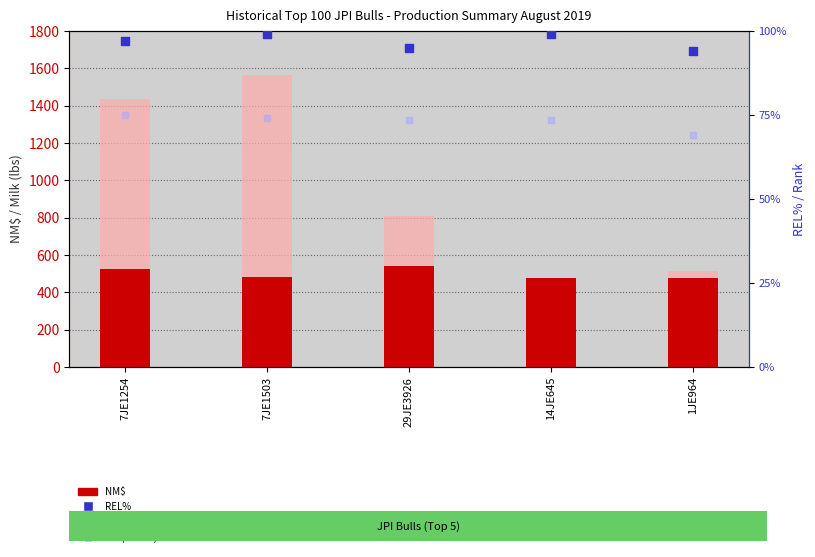

Which series contains the highest Y value?

Milk (lbs)